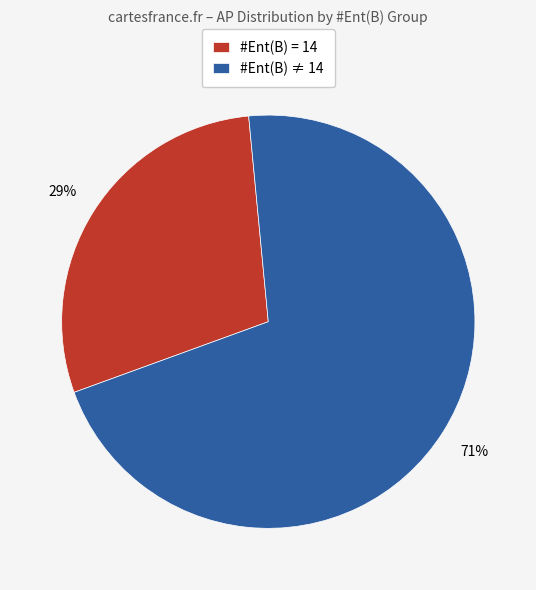

Rank the categories by value from lowest to highest.

#Ent(B) = 14, #Ent(B) ≠ 14